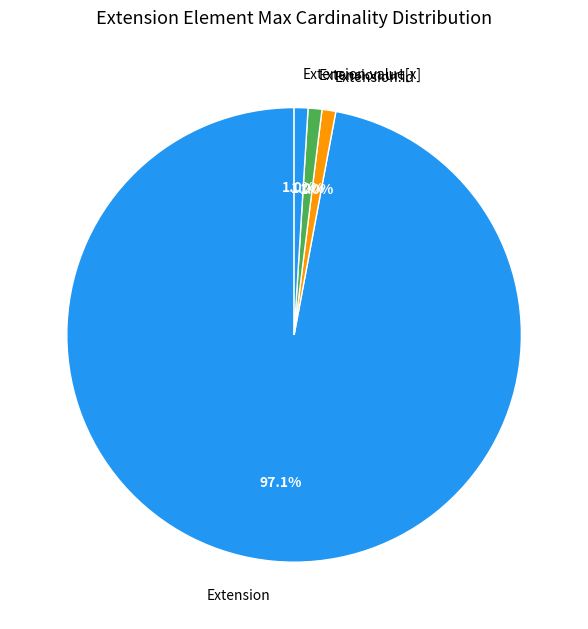

To the nearest percent, what is the average slice percentage?

25%